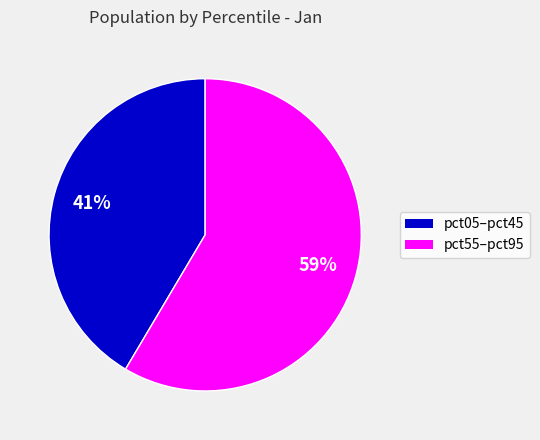

To the nearest percent, what is the average slice percentage?

50%